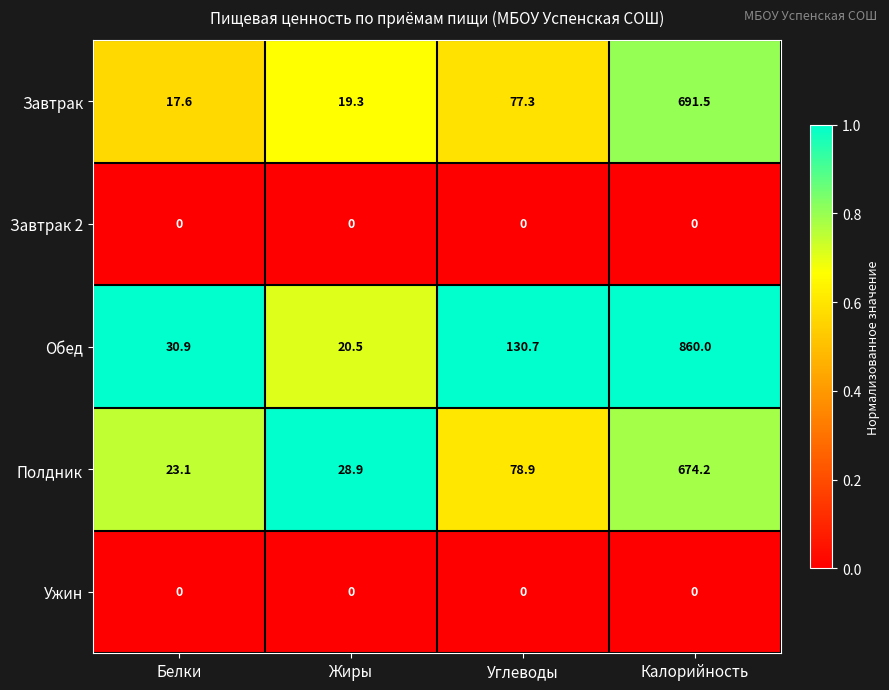

What is the difference between the second highest and second lowest values in the Полдник series?

50.0